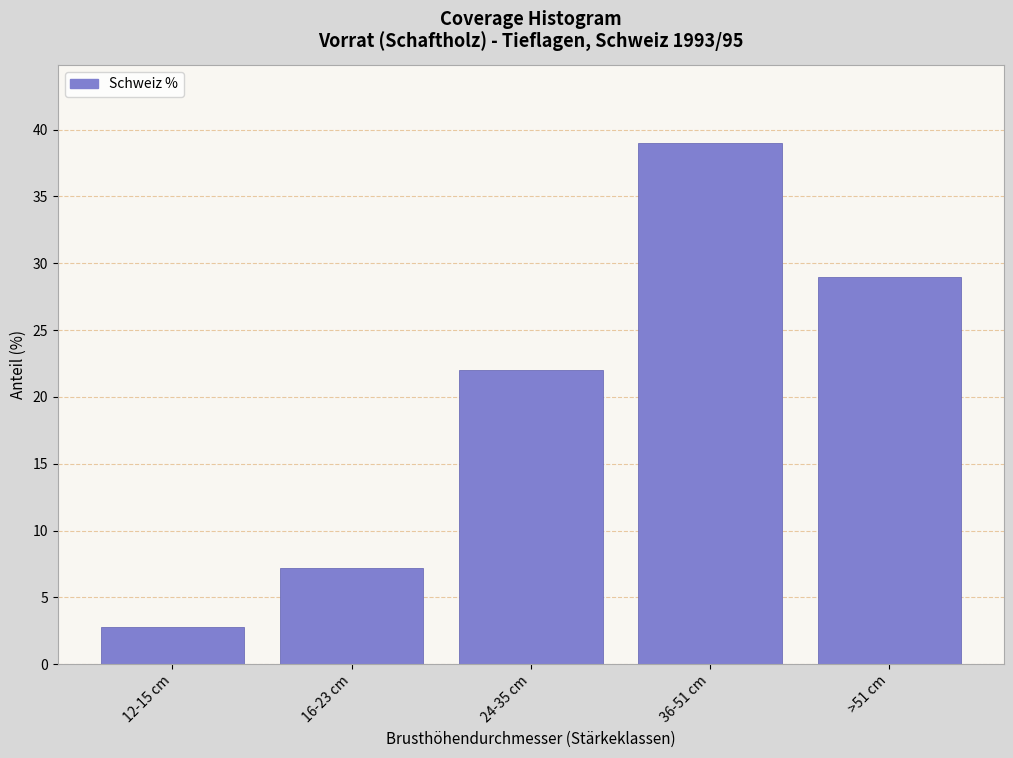

Reading left to right, transcribe all the data shown in this chart.

2.8	7.2	22.0	39.0	29.0